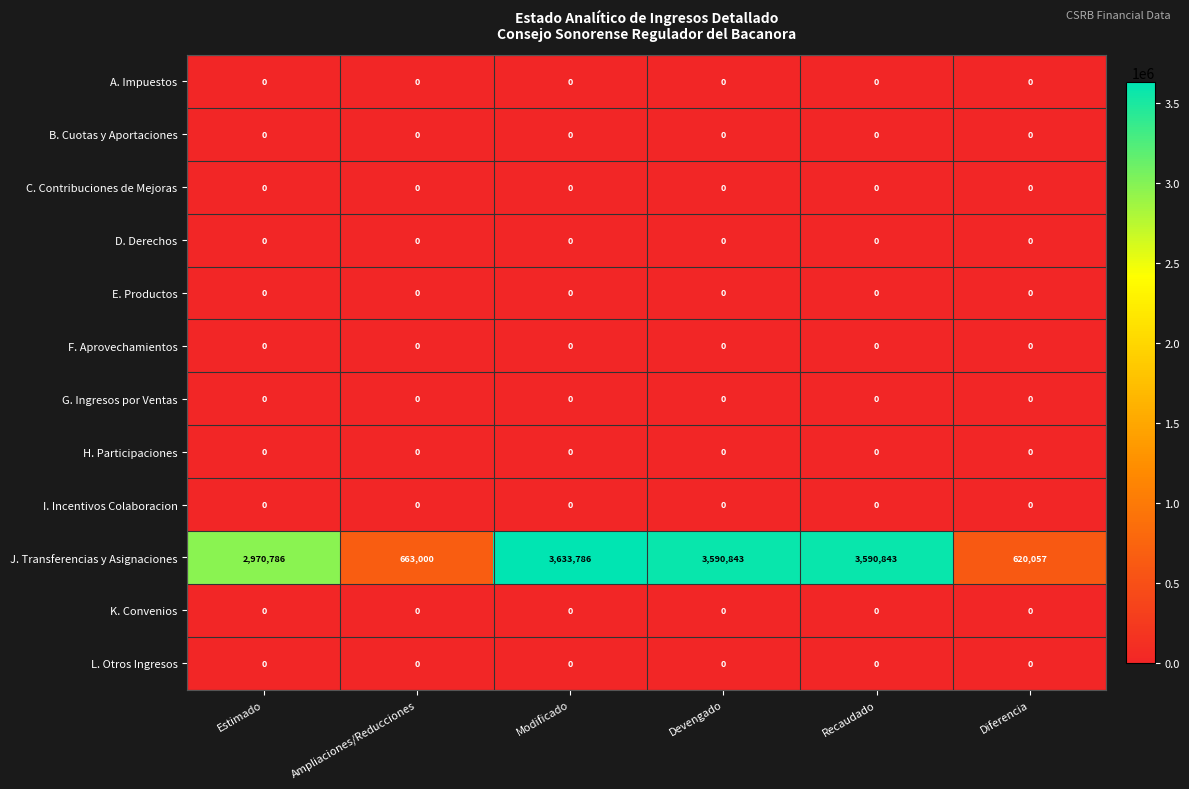

What is the sum of the J. Transferencias y Asignaciones values at Estimado and Diferencia?

3590843